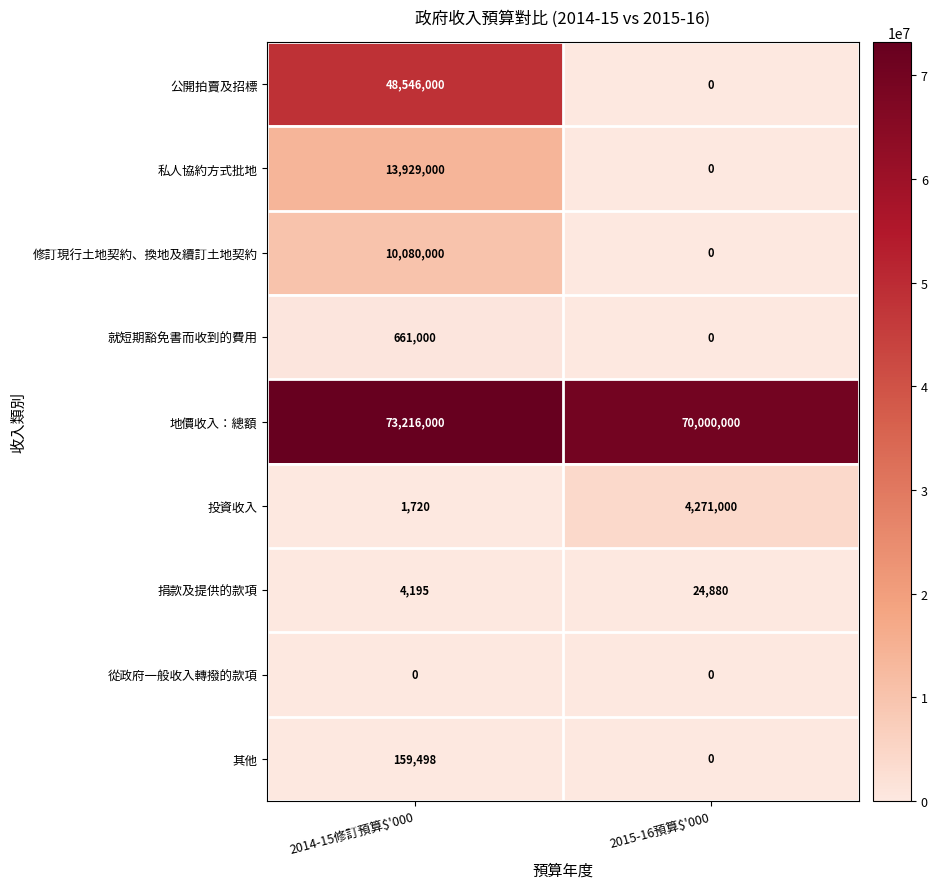

What is the difference between the maximum and minimum values in the 投資收入 series?

4269280